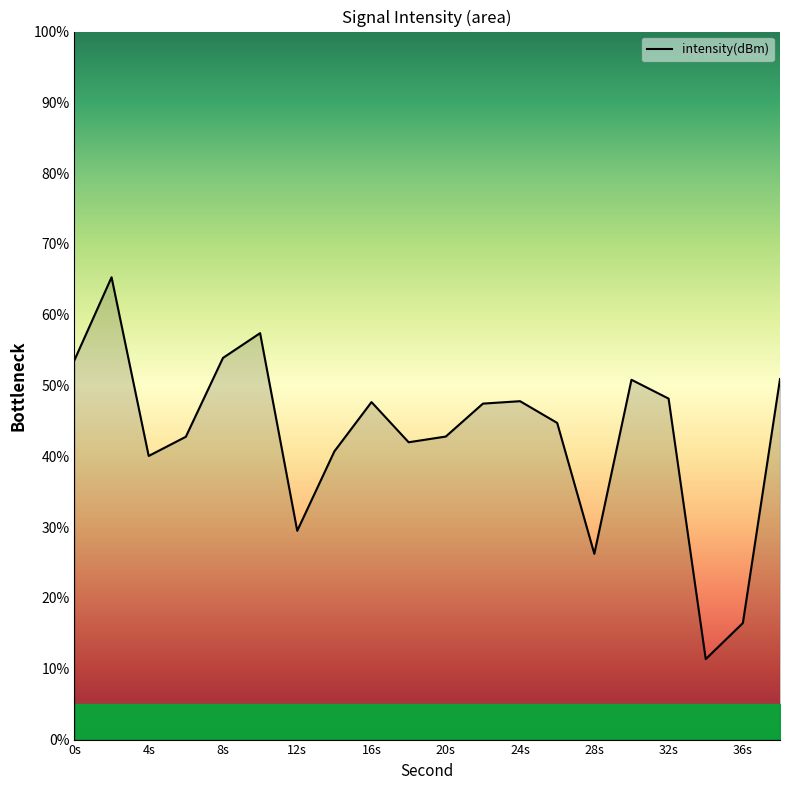

How many series are shown in this chart?

1